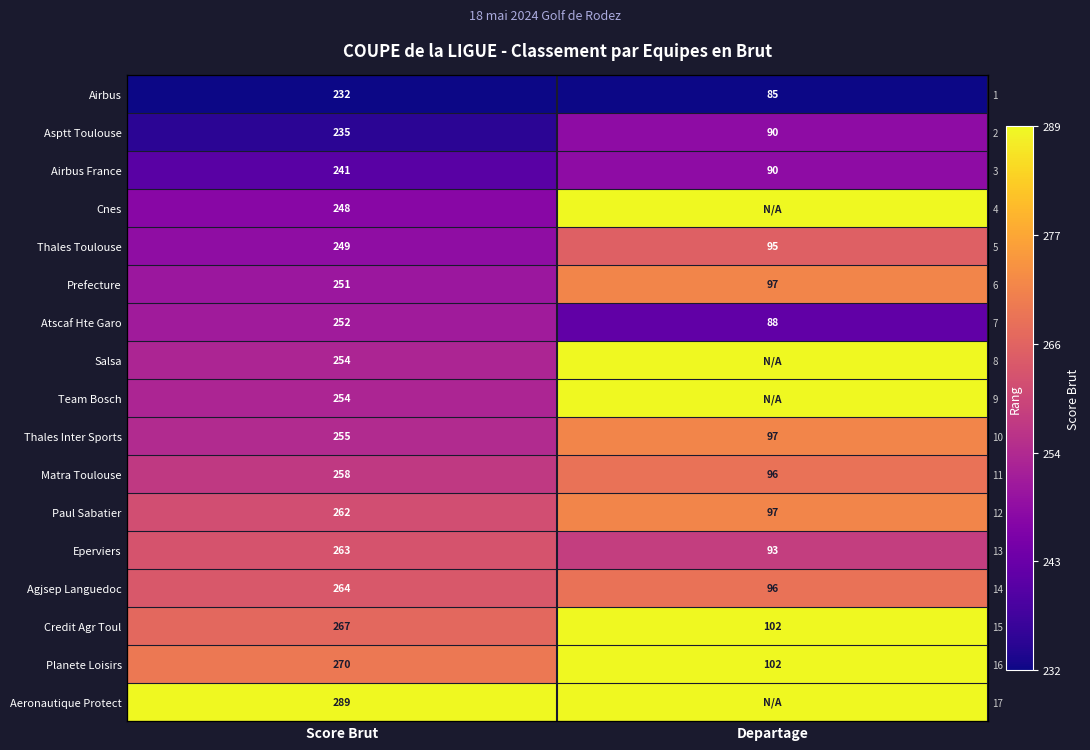

At which category is the sum across all series the highest?

Departage